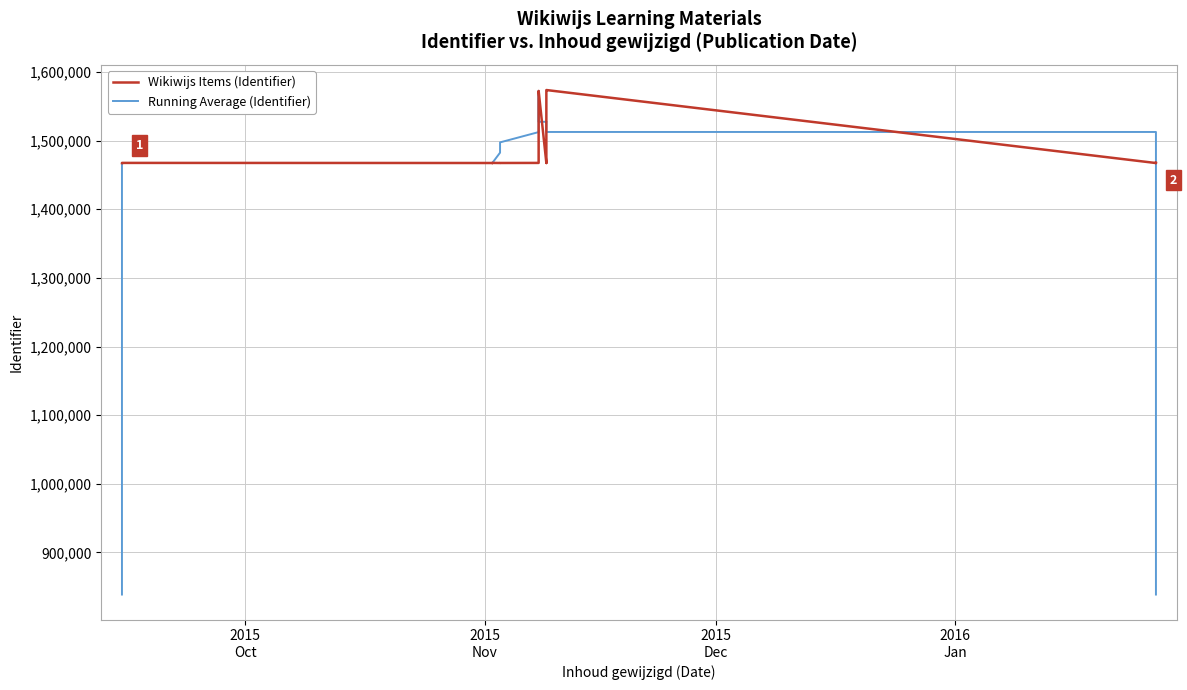

Reading left to right, extract all data points from this chart.

Wikiwijs Items (Identifier): 1467374.0	1467486.0	1467552.0	1467572.0	1467578.0	1467582.0	1467444.0	1467380.0	1467502.0	1467530.0	1467541.0	1467558.0	1467560.0	1467568.0	1467577.0	1467460.0	1467475.0	1467563.0	1572473.0	1572477.0	1572478.0	1572479.0	1572480.0	1572481.0	1572482.0	1467574.0	1467422.0	1467581.0	1572475.0	1572483.0	1573778.0	1467394.0	1467565.0	1467411.0	1467575.0
Running Average (Identifier): 838569.1	1048223.1	1257877.7	1467512.6	1467513.4	1467515.7	1467512.6	1467508.1	1467505.3	1467502.1	1467519.9	1467548.0	1467542.0	1467534.1	1467537.3	1482525.1	1497513.3	1512500.4	1527486.4	1542489.3	1557490.1	1572478.6	1557493.0	1542485.1	1527499.9	1527499.3	1527499.7	1527685.0	1512672.4	1512671.1	1512669.6	1512668.7	1288029.4	1063389.0	838563.6